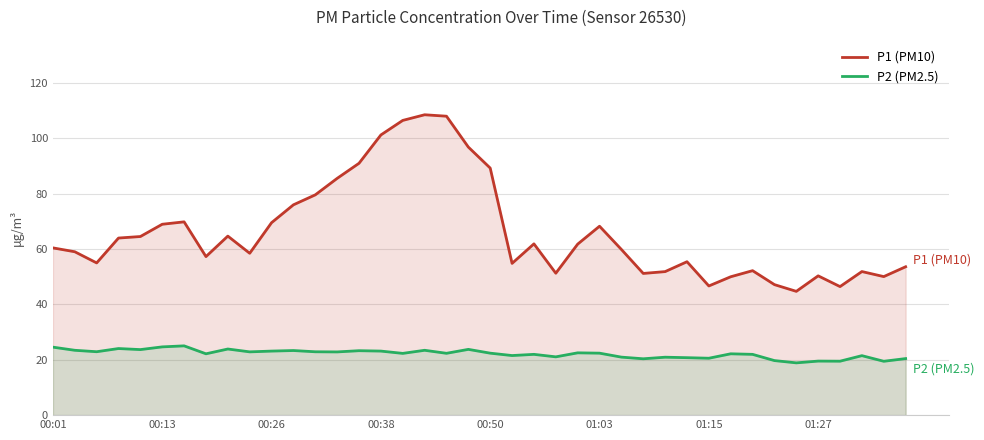

How many series are shown in this chart?

2